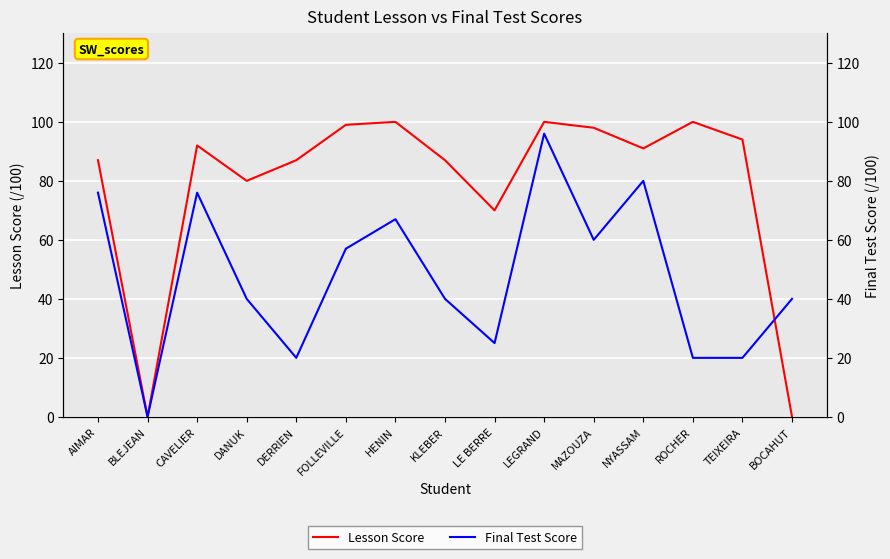

At which category does Final Test Score reach its first local valley?

BLEJEAN